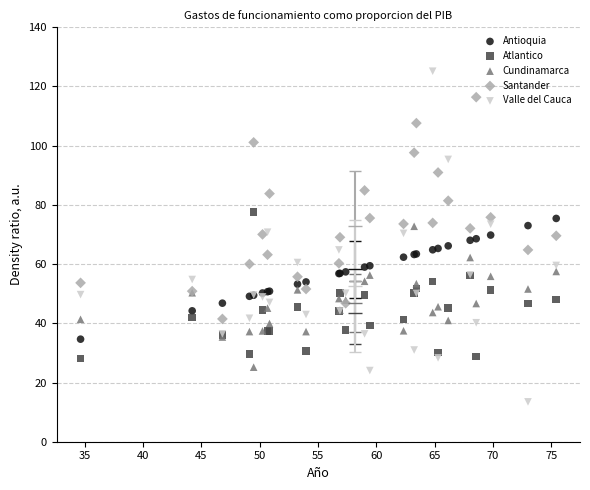

Which series has the widest spread of Y values?

Valle del Cauca